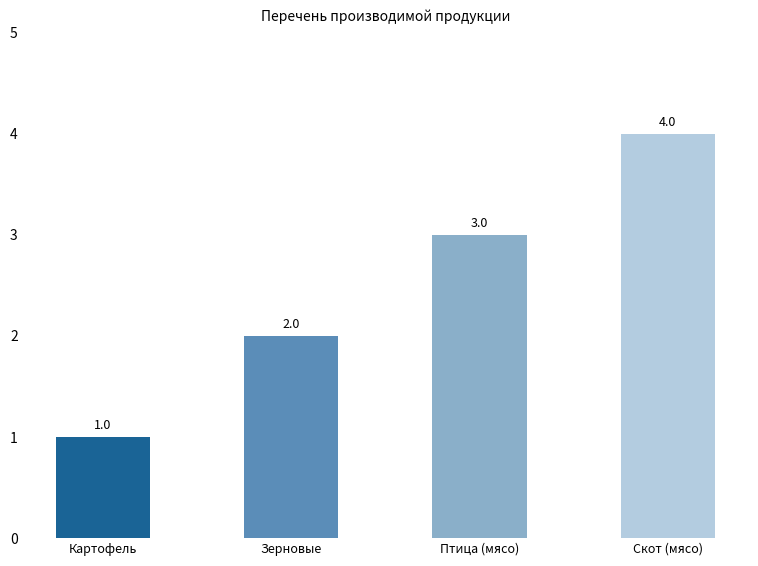

List the labels in order of value, smallest first.

Картофель, Зерновые, Птица (мясо), Скот (мясо)